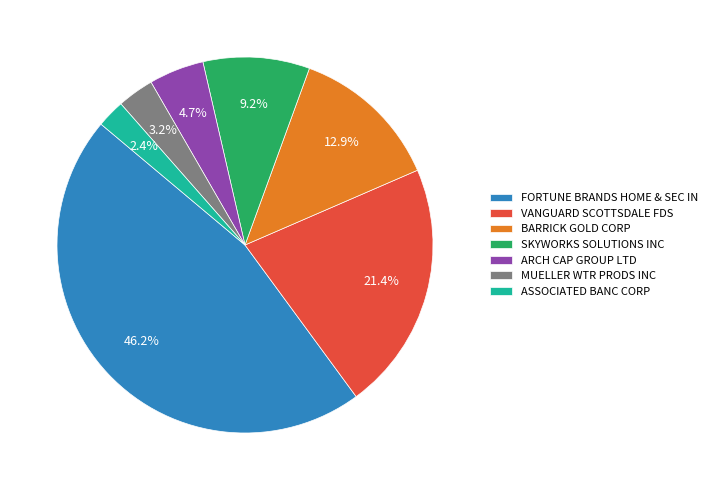

Combined, do FORTUNE BRANDS HOME & SEC IN and VANGUARD SCOTTSDALE FDS account for over 50%?

Yes